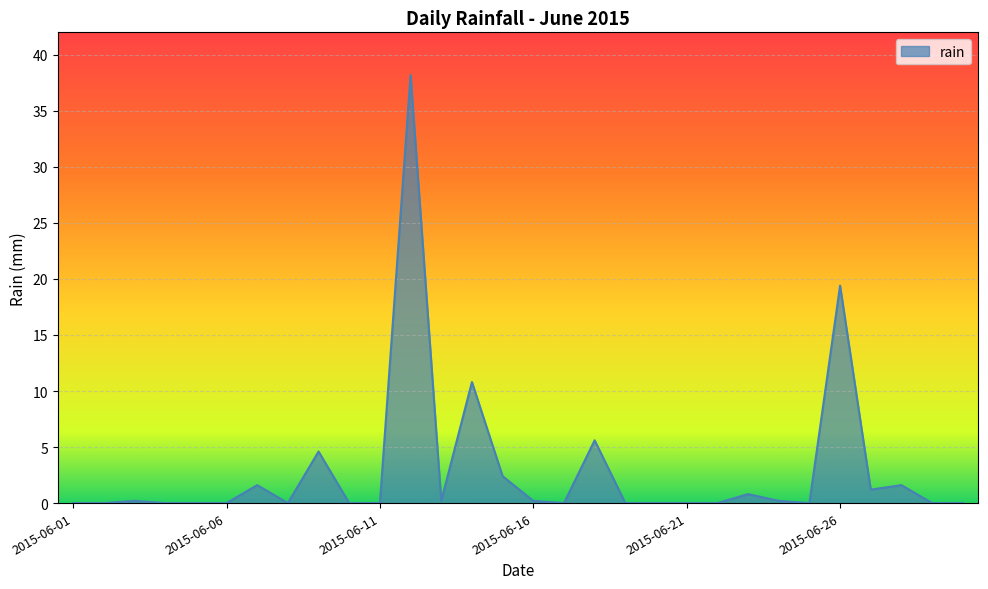

Does the chart have visible grid lines?

Yes